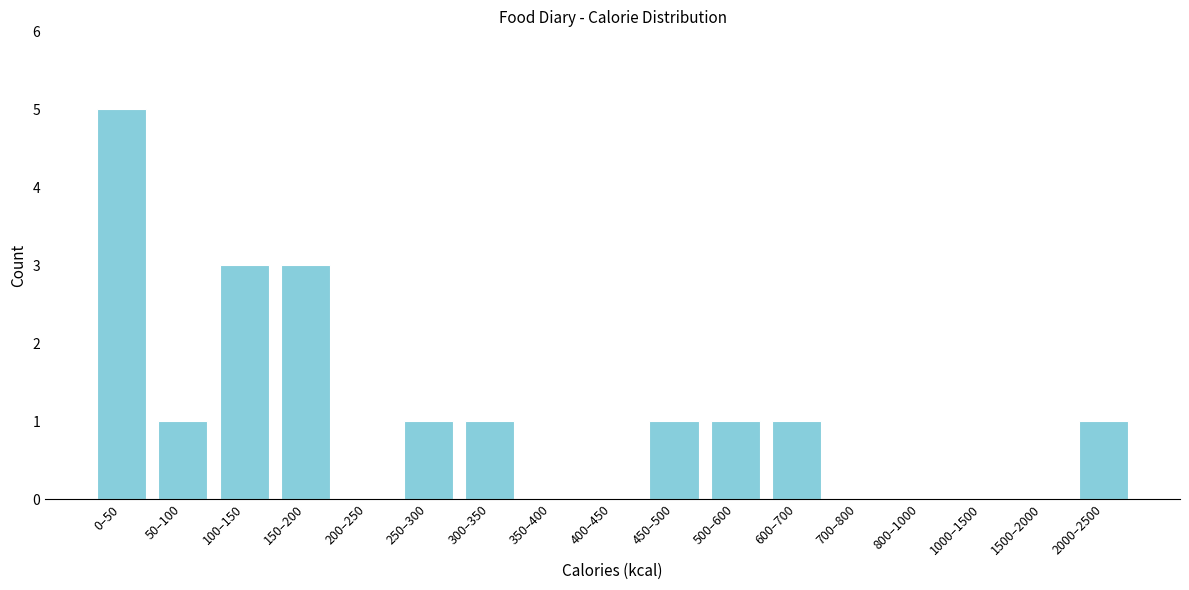

Reading right to left, what are all the values shown in this chart?

2000–2500=1	1500–2000=0	1000–1500=0	800–1000=0	700–800=0	600–700=1	500–600=1	450–500=1	400–450=0	350–400=0	300–350=1	250–300=1	200–250=0	150–200=3	100–150=3	50–100=1	0–50=5